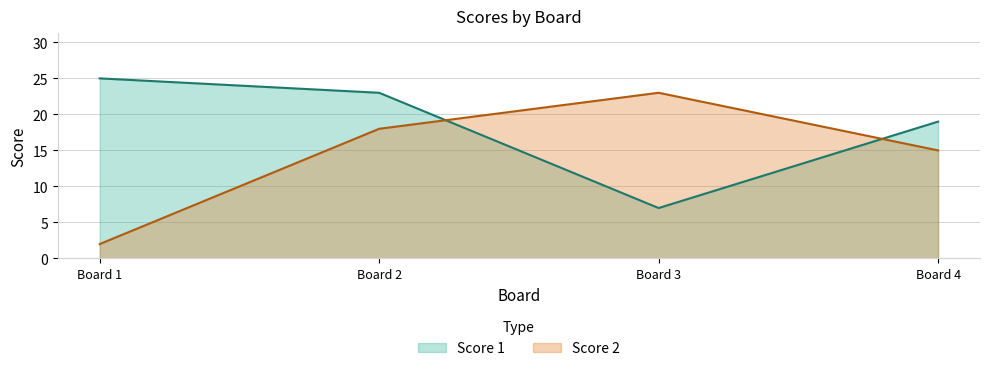

How many lines are shown in the chart?

2